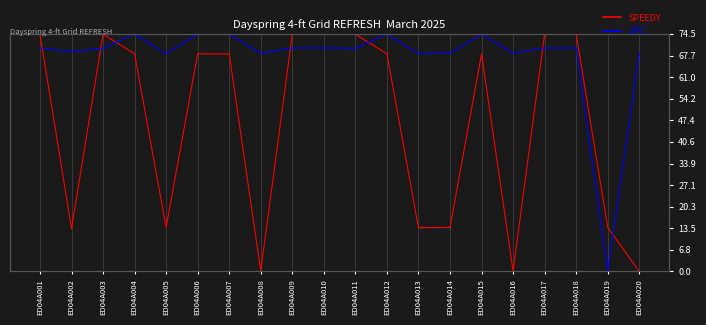

What is the sum of all SPEEDY values?

931.2